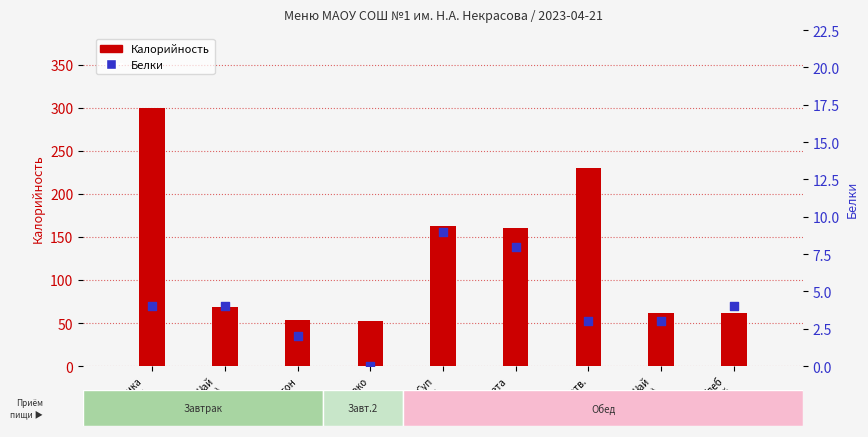

Which series has the widest spread of Y values?

Калорийность